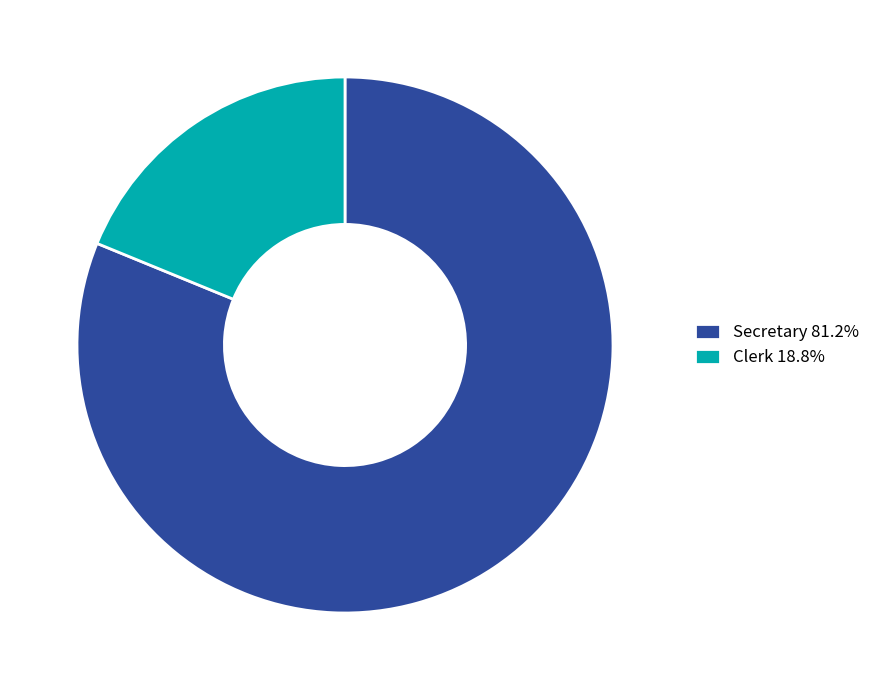

Which slice is the smallest?

Clerk